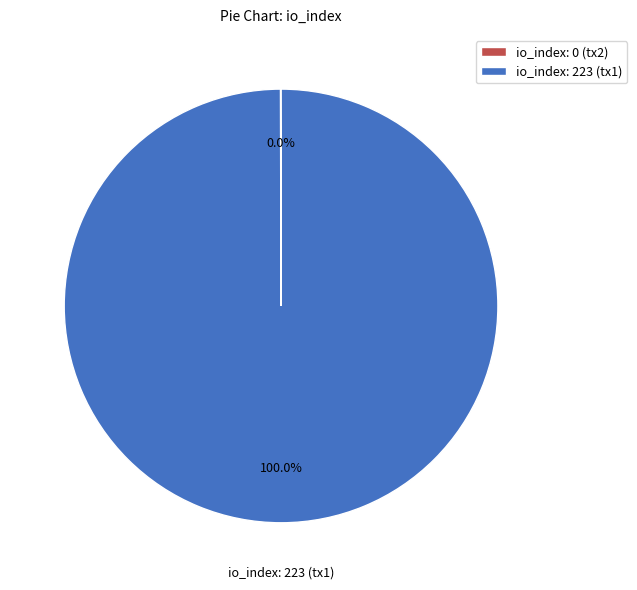

What is the majority slice?

io_index: 223 (tx1)